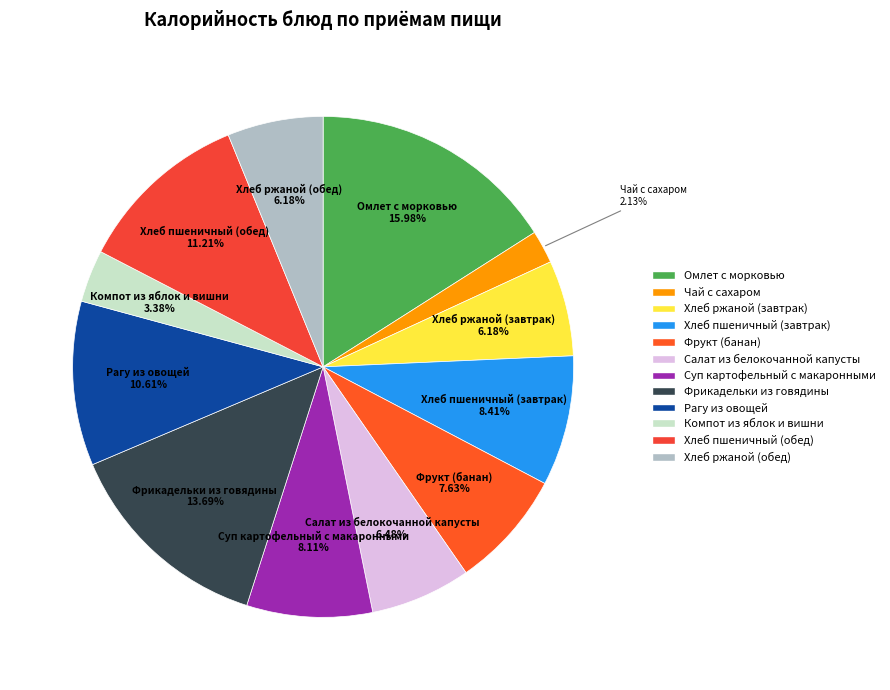

Which slice is the smallest?

Чай с сахаром